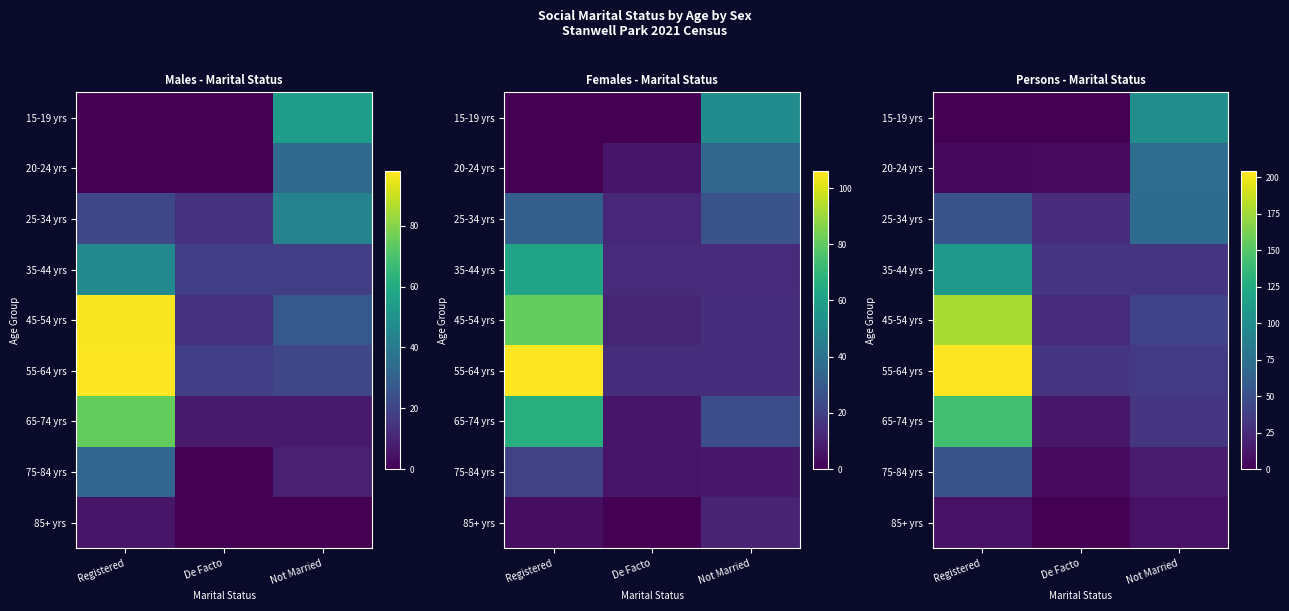

Rank the categories by 55-64 yrs value from highest to lowest.

Registered, Not Married, De Facto